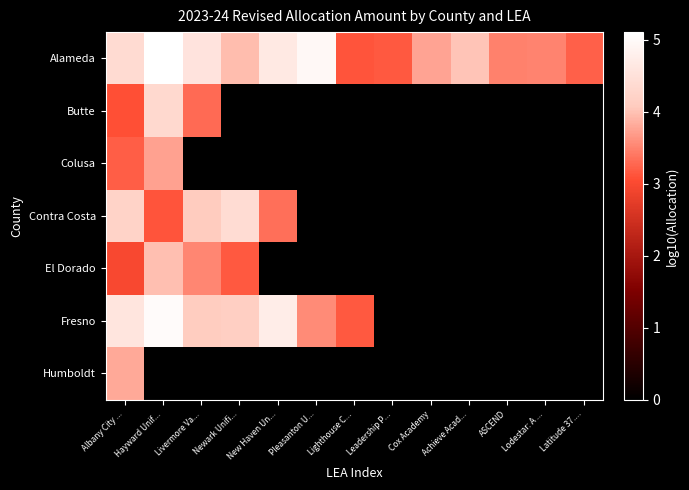

What is the greatest value displayed?

5.1